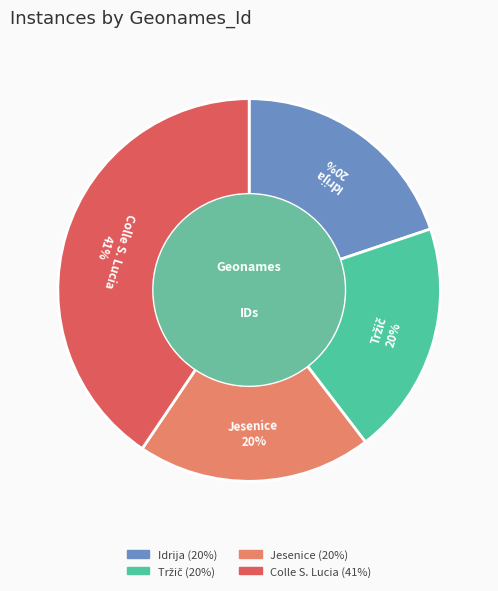

To the nearest percent, what is the average slice percentage?

25%